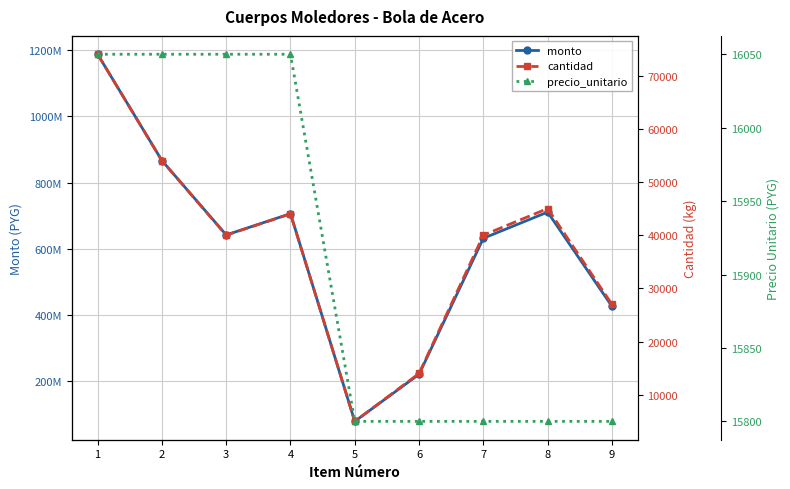

True or false: precio_unitario has a value of 16050 at 1.

True